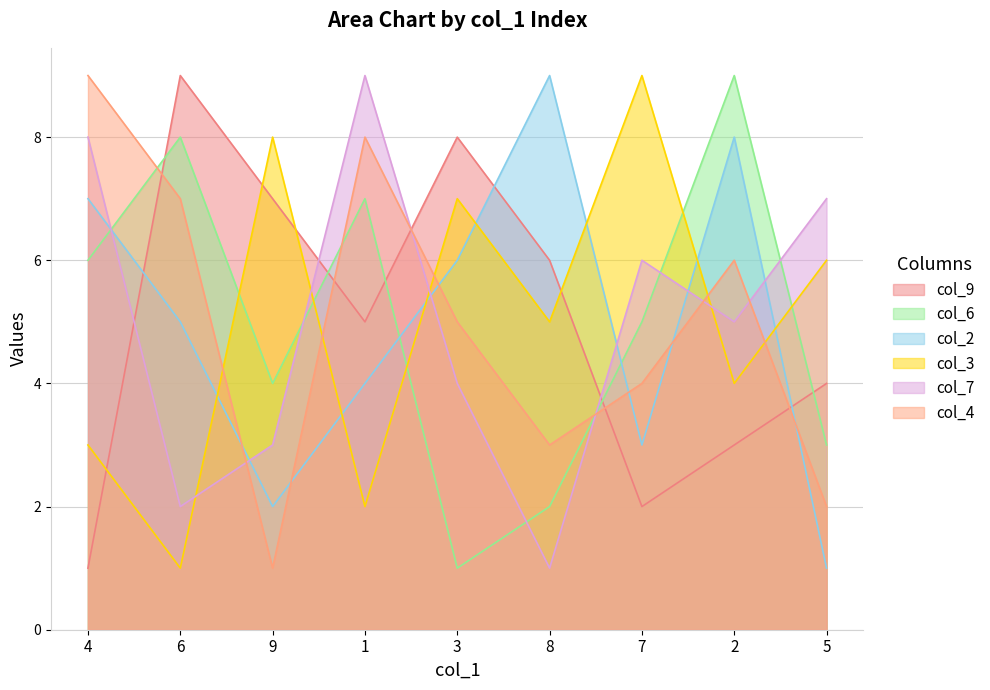

Reading right to left, transcribe all the data shown in this chart.

col_9: 4	3	2	6	8	5	7	9	1
col_6: 3	9	5	2	1	7	4	8	6
col_2: 1	8	3	9	6	4	2	5	7
col_3: 6	4	9	5	7	2	8	1	3
col_7: 7	5	6	1	4	9	3	2	8
col_4: 2	6	4	3	5	8	1	7	9